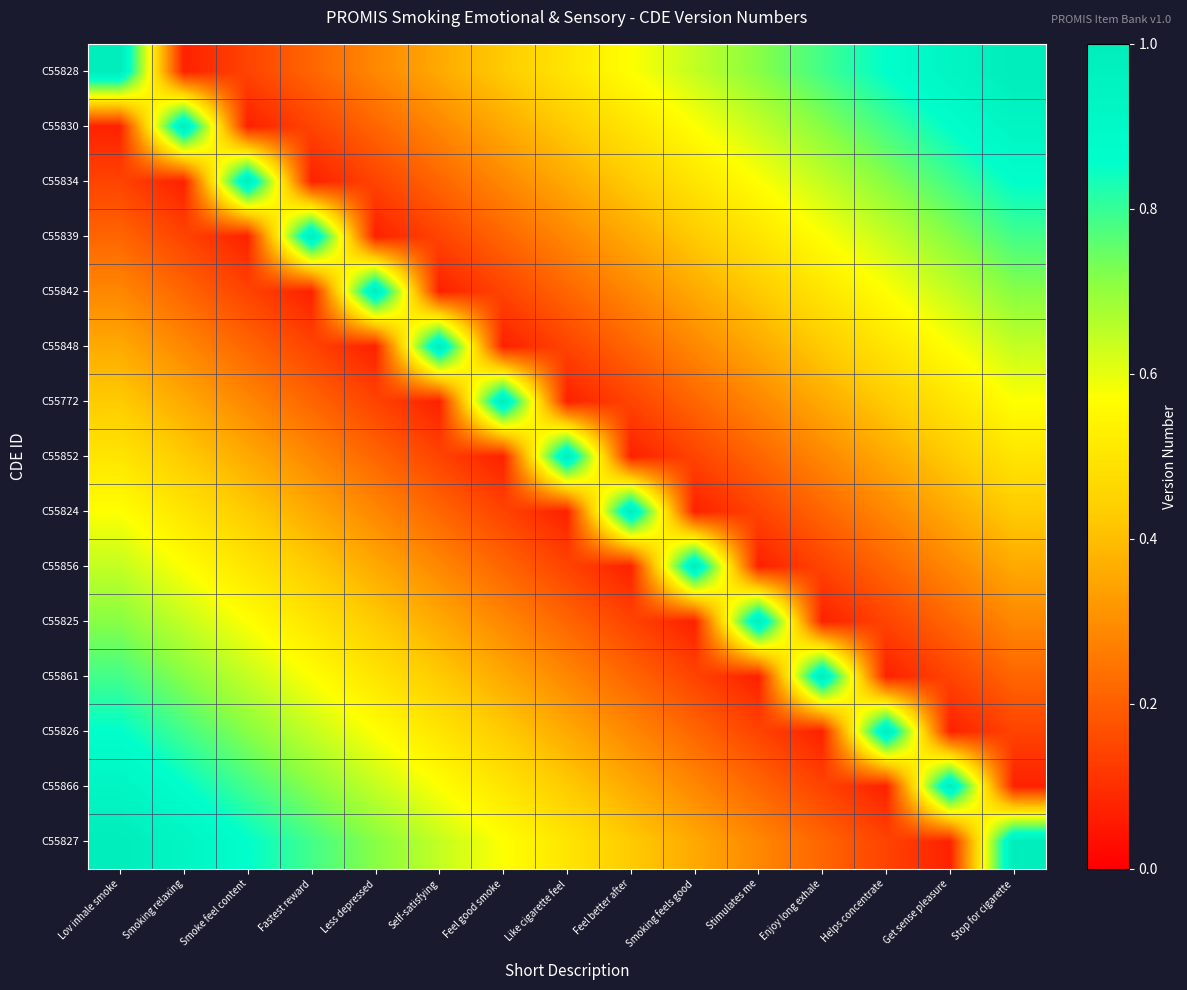

Reading left to right, transcribe all the data shown in this chart.

C55828: Lov inhale smoke=1.0	Smoking relaxing=0.1	Smoke feel content=0.1	Fastest reward=0.2	Less depressed=0.3	Self-satisfying=0.4	Feel good smoke=0.4	Like cigarette feel=0.5	Feel better after=0.6	Smoking feels good=0.6	Stimulates me=0.7	Enjoy long exhale=0.8	Helps concentrate=0.9	Get sense pleasure=0.9	Stop for cigarette=1.0
C55830: Lov inhale smoke=0.1	Smoking relaxing=1.0	Smoke feel content=0.1	Fastest reward=0.1	Less depressed=0.2	Self-satisfying=0.3	Feel good smoke=0.4	Like cigarette feel=0.4	Feel better after=0.5	Smoking feels good=0.6	Stimulates me=0.6	Enjoy long exhale=0.7	Helps concentrate=0.8	Get sense pleasure=0.9	Stop for cigarette=0.9
C55834: Lov inhale smoke=0.1	Smoking relaxing=0.1	Smoke feel content=1.0	Fastest reward=0.1	Less depressed=0.1	Self-satisfying=0.2	Feel good smoke=0.3	Like cigarette feel=0.4	Feel better after=0.4	Smoking feels good=0.5	Stimulates me=0.6	Enjoy long exhale=0.6	Helps concentrate=0.7	Get sense pleasure=0.8	Stop for cigarette=0.9
C55839: Lov inhale smoke=0.2	Smoking relaxing=0.1	Smoke feel content=0.1	Fastest reward=1.0	Less depressed=0.1	Self-satisfying=0.1	Feel good smoke=0.2	Like cigarette feel=0.3	Feel better after=0.4	Smoking feels good=0.4	Stimulates me=0.5	Enjoy long exhale=0.6	Helps concentrate=0.6	Get sense pleasure=0.7	Stop for cigarette=0.8
C55842: Lov inhale smoke=0.3	Smoking relaxing=0.2	Smoke feel content=0.1	Fastest reward=0.1	Less depressed=1.0	Self-satisfying=0.1	Feel good smoke=0.1	Like cigarette feel=0.2	Feel better after=0.3	Smoking feels good=0.4	Stimulates me=0.4	Enjoy long exhale=0.5	Helps concentrate=0.6	Get sense pleasure=0.6	Stop for cigarette=0.7
C55848: Lov inhale smoke=0.4	Smoking relaxing=0.3	Smoke feel content=0.2	Fastest reward=0.1	Less depressed=0.1	Self-satisfying=1.0	Feel good smoke=0.1	Like cigarette feel=0.1	Feel better after=0.2	Smoking feels good=0.3	Stimulates me=0.4	Enjoy long exhale=0.4	Helps concentrate=0.5	Get sense pleasure=0.6	Stop for cigarette=0.6
C55772: Lov inhale smoke=0.4	Smoking relaxing=0.4	Smoke feel content=0.3	Fastest reward=0.2	Less depressed=0.1	Self-satisfying=0.1	Feel good smoke=1.0	Like cigarette feel=0.1	Feel better after=0.1	Smoking feels good=0.2	Stimulates me=0.3	Enjoy long exhale=0.4	Helps concentrate=0.4	Get sense pleasure=0.5	Stop for cigarette=0.6
C55852: Lov inhale smoke=0.5	Smoking relaxing=0.4	Smoke feel content=0.4	Fastest reward=0.3	Less depressed=0.2	Self-satisfying=0.1	Feel good smoke=0.1	Like cigarette feel=1.0	Feel better after=0.1	Smoking feels good=0.1	Stimulates me=0.2	Enjoy long exhale=0.3	Helps concentrate=0.4	Get sense pleasure=0.4	Stop for cigarette=0.5
C55824: Lov inhale smoke=0.6	Smoking relaxing=0.5	Smoke feel content=0.4	Fastest reward=0.4	Less depressed=0.3	Self-satisfying=0.2	Feel good smoke=0.1	Like cigarette feel=0.1	Feel better after=1.0	Smoking feels good=0.1	Stimulates me=0.1	Enjoy long exhale=0.2	Helps concentrate=0.3	Get sense pleasure=0.4	Stop for cigarette=0.4
C55856: Lov inhale smoke=0.6	Smoking relaxing=0.6	Smoke feel content=0.5	Fastest reward=0.4	Less depressed=0.4	Self-satisfying=0.3	Feel good smoke=0.2	Like cigarette feel=0.1	Feel better after=0.1	Smoking feels good=1.0	Stimulates me=0.1	Enjoy long exhale=0.1	Helps concentrate=0.2	Get sense pleasure=0.3	Stop for cigarette=0.4
C55825: Lov inhale smoke=0.7	Smoking relaxing=0.6	Smoke feel content=0.6	Fastest reward=0.5	Less depressed=0.4	Self-satisfying=0.4	Feel good smoke=0.3	Like cigarette feel=0.2	Feel better after=0.1	Smoking feels good=0.1	Stimulates me=1.0	Enjoy long exhale=0.1	Helps concentrate=0.1	Get sense pleasure=0.2	Stop for cigarette=0.3
C55861: Lov inhale smoke=0.8	Smoking relaxing=0.7	Smoke feel content=0.6	Fastest reward=0.6	Less depressed=0.5	Self-satisfying=0.4	Feel good smoke=0.4	Like cigarette feel=0.3	Feel better after=0.2	Smoking feels good=0.1	Stimulates me=0.1	Enjoy long exhale=1.0	Helps concentrate=0.1	Get sense pleasure=0.1	Stop for cigarette=0.2
C55826: Lov inhale smoke=0.9	Smoking relaxing=0.8	Smoke feel content=0.7	Fastest reward=0.6	Less depressed=0.6	Self-satisfying=0.5	Feel good smoke=0.4	Like cigarette feel=0.4	Feel better after=0.3	Smoking feels good=0.2	Stimulates me=0.1	Enjoy long exhale=0.1	Helps concentrate=1.0	Get sense pleasure=0.1	Stop for cigarette=0.1
C55866: Lov inhale smoke=0.9	Smoking relaxing=0.9	Smoke feel content=0.8	Fastest reward=0.7	Less depressed=0.6	Self-satisfying=0.6	Feel good smoke=0.5	Like cigarette feel=0.4	Feel better after=0.4	Smoking feels good=0.3	Stimulates me=0.2	Enjoy long exhale=0.1	Helps concentrate=0.1	Get sense pleasure=1.0	Stop for cigarette=0.1
C55827: Lov inhale smoke=1.0	Smoking relaxing=0.9	Smoke feel content=0.9	Fastest reward=0.8	Less depressed=0.7	Self-satisfying=0.6	Feel good smoke=0.6	Like cigarette feel=0.5	Feel better after=0.4	Smoking feels good=0.4	Stimulates me=0.3	Enjoy long exhale=0.2	Helps concentrate=0.1	Get sense pleasure=0.1	Stop for cigarette=1.0